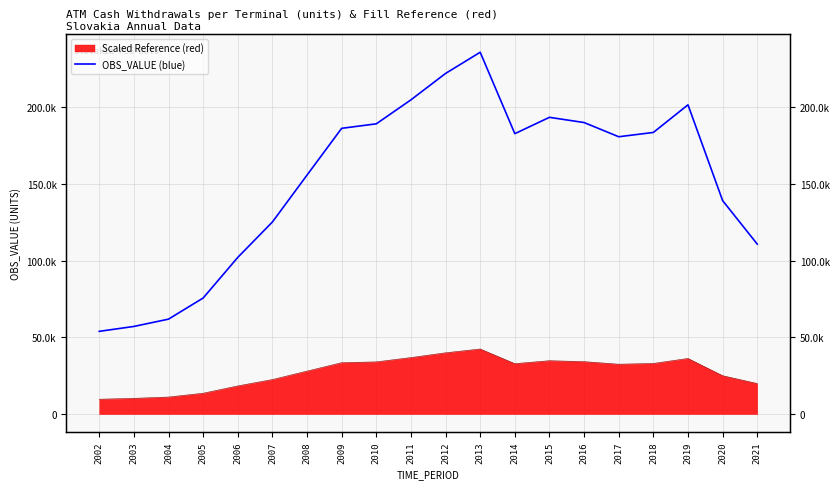

Rank the categories by value from lowest to highest.

2002, 2003, 2004, 2005, 2006, 2021, 2007, 2020, 2008, 2017, 2014, 2018, 2009, 2010, 2016, 2015, 2019, 2011, 2012, 2013